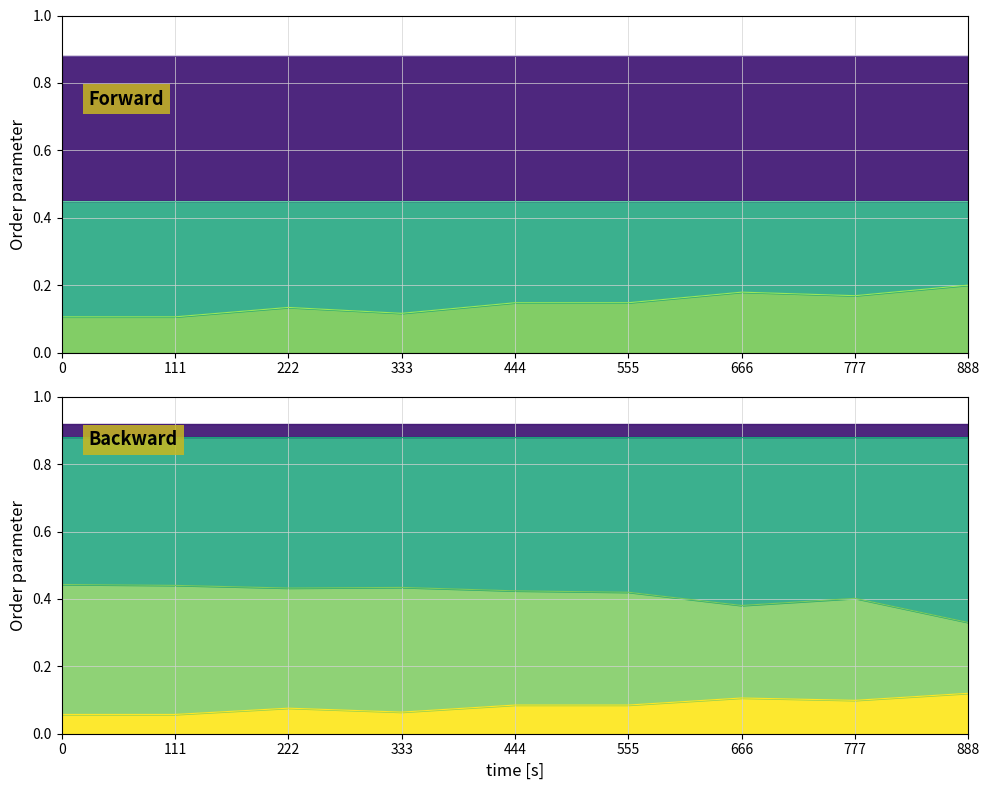

True or false: Availability (Dynamic) has a value of 0.7 at 444.

False